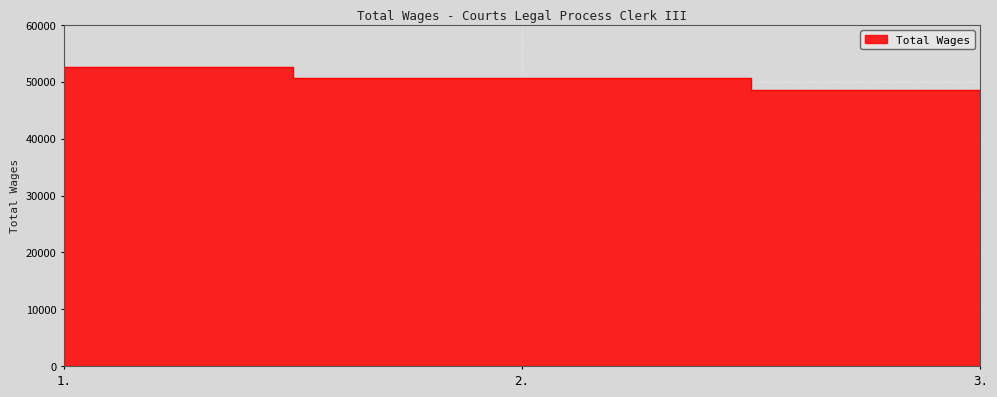

Reading left to right, what are all the values shown in this chart?

52581	50679	48530